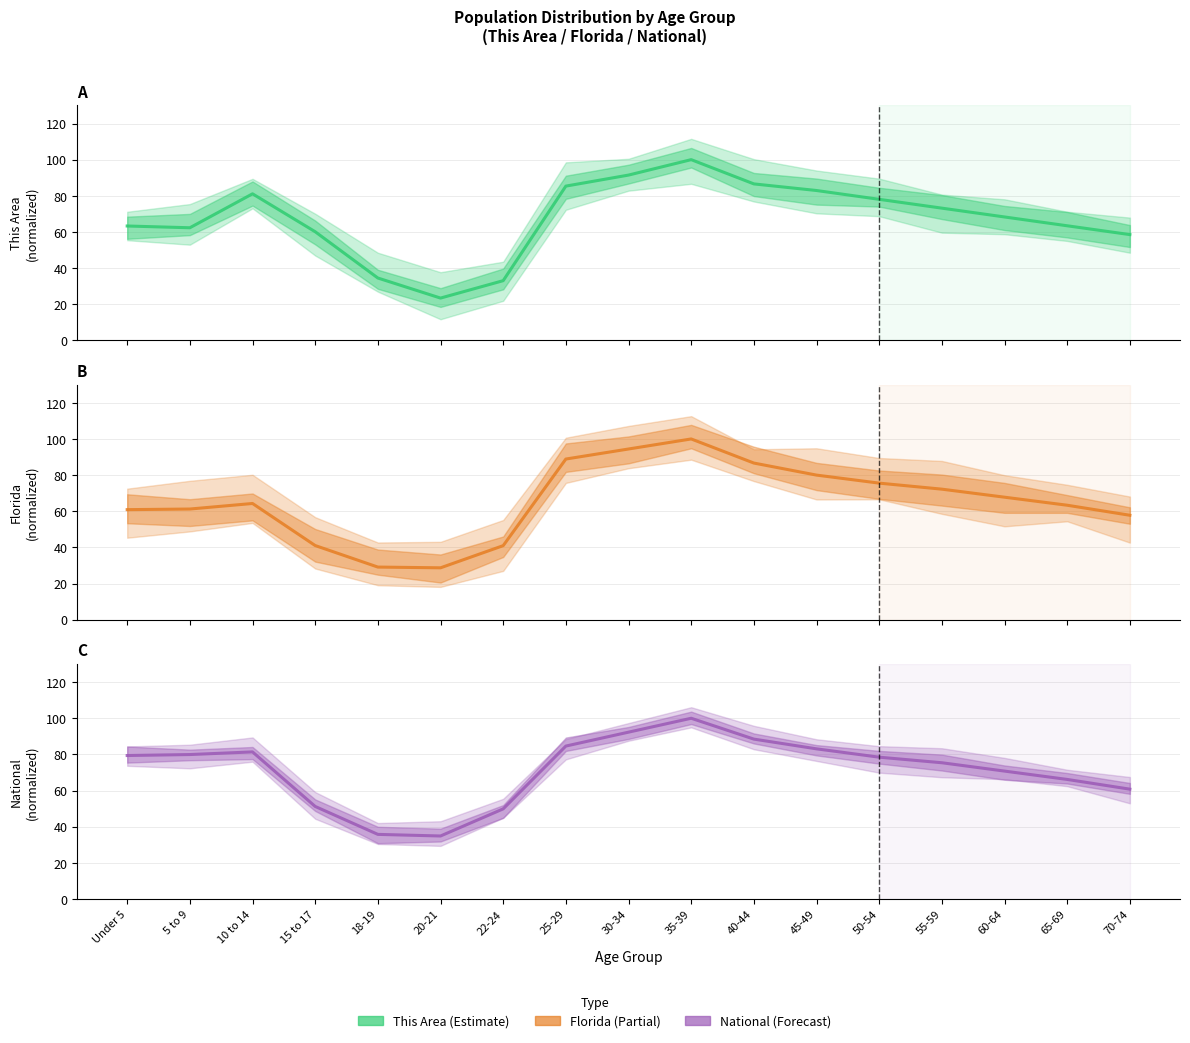

Is it true that Florida equals 67.8 at 60-64?

True